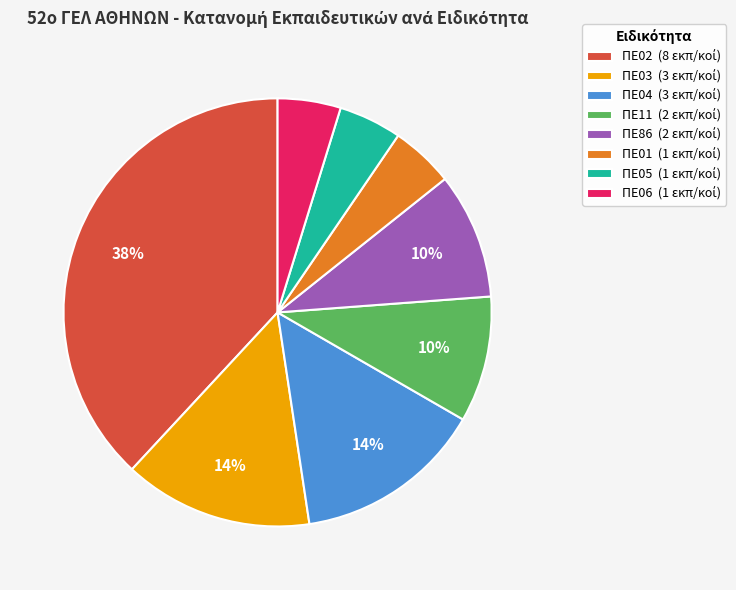

Is there any slice that represents more than half of the pie?

No